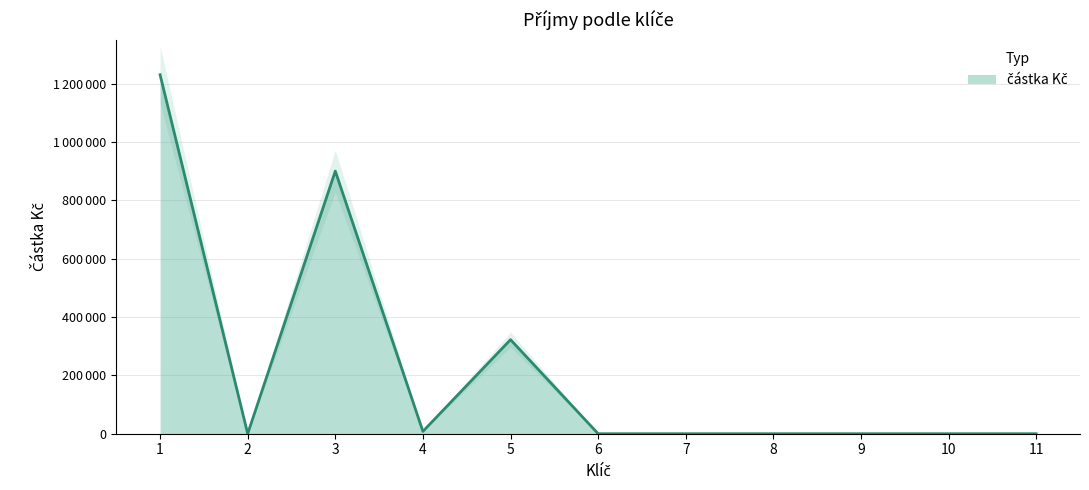

Which category has the highest value across all series?

1